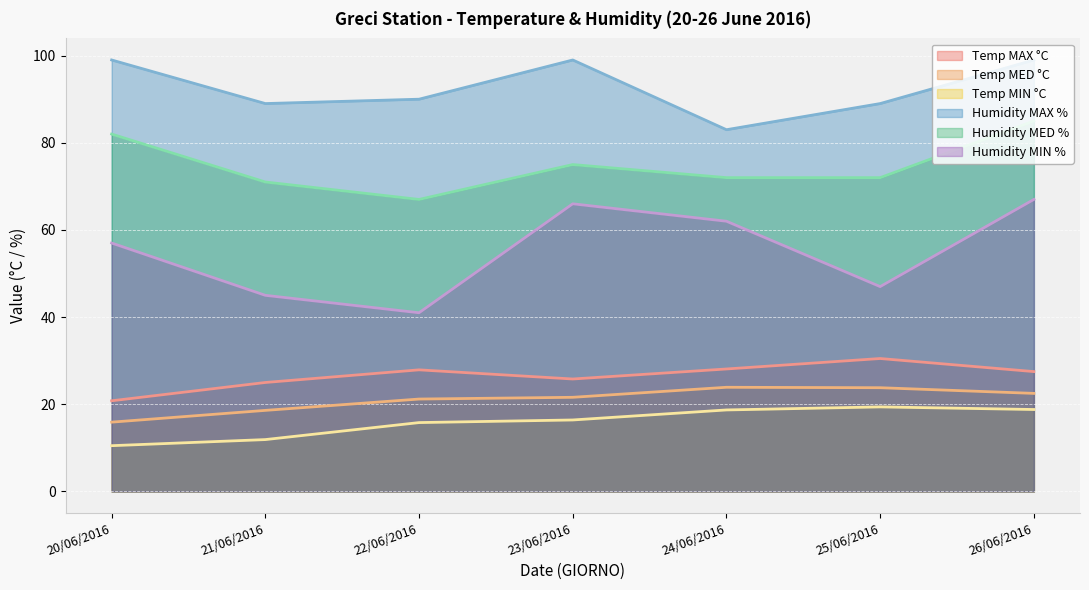

At how many categories does at least one series exceed 81?

7